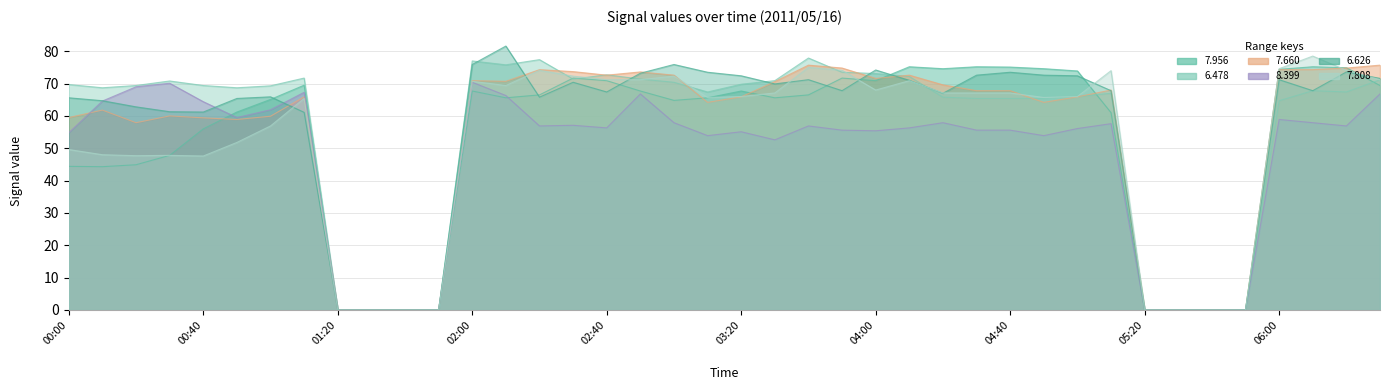

The value of   8.399 at 00:30 is 70.1. True or false?

True